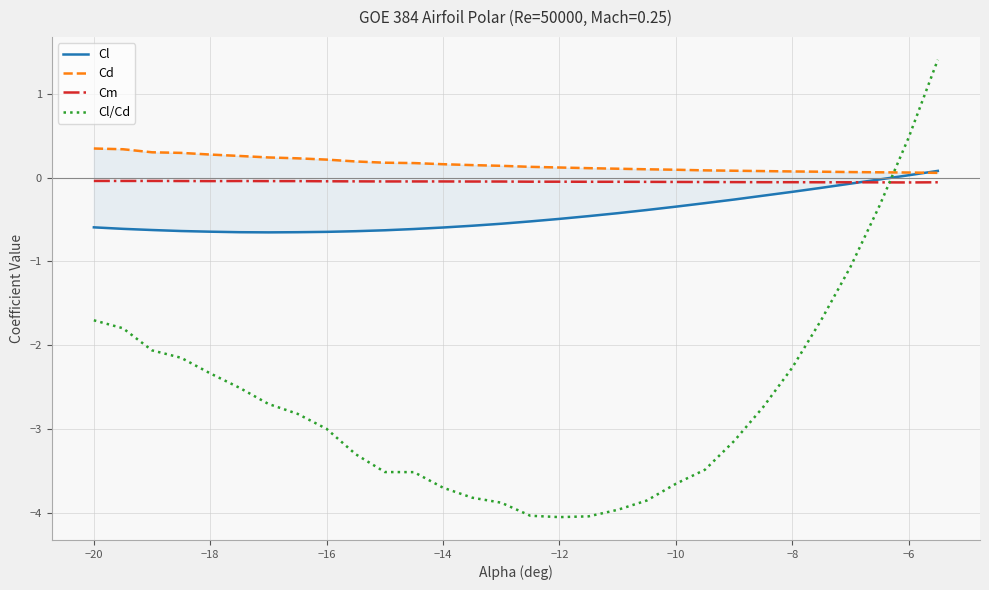

Reading left to right, list all the values displayed in this chart.

Cl: -0.6	-0.6	-0.6	-0.6	-0.6	-0.7	-0.7	-0.7	-0.6	-0.6	-0.6	-0.6	-0.6	-0.6	-0.6	-0.5	-0.5	-0.5	-0.4	-0.4	-0.3	-0.3	-0.3	-0.2	-0.2	-0.1	-0.1	-0.0	0.0	0.1
Cd: 0.3	0.3	0.3	0.3	0.3	0.3	0.2	0.2	0.2	0.2	0.2	0.2	0.2	0.2	0.1	0.1	0.1	0.1	0.1	0.1	0.1	0.1	0.1	0.1	0.1	0.1	0.1	0.1	0.1	0.1
Cm: -0.0	-0.0	-0.0	-0.0	-0.0	-0.0	-0.0	-0.0	-0.0	-0.0	-0.0	-0.0	-0.0	-0.0	-0.0	-0.0	-0.0	-0.0	-0.0	-0.1	-0.1	-0.1	-0.1	-0.1	-0.1	-0.1	-0.1	-0.1	-0.1	-0.1
Cl/Cd: -1.7	-1.8	-2.1	-2.2	-2.3	-2.5	-2.7	-2.8	-3.0	-3.3	-3.5	-3.5	-3.7	-3.8	-3.9	-4.0	-4.1	-4.0	-4.0	-3.9	-3.7	-3.5	-3.1	-2.7	-2.3	-1.7	-1.1	-0.3	0.5	1.4